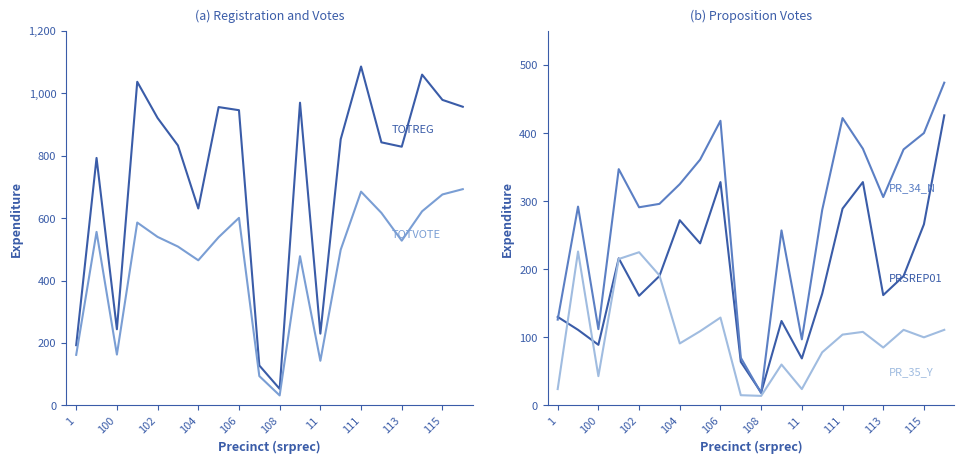

Is the value of TOTVOTE at 14 greater than the value of TOTREG at 11?

Yes